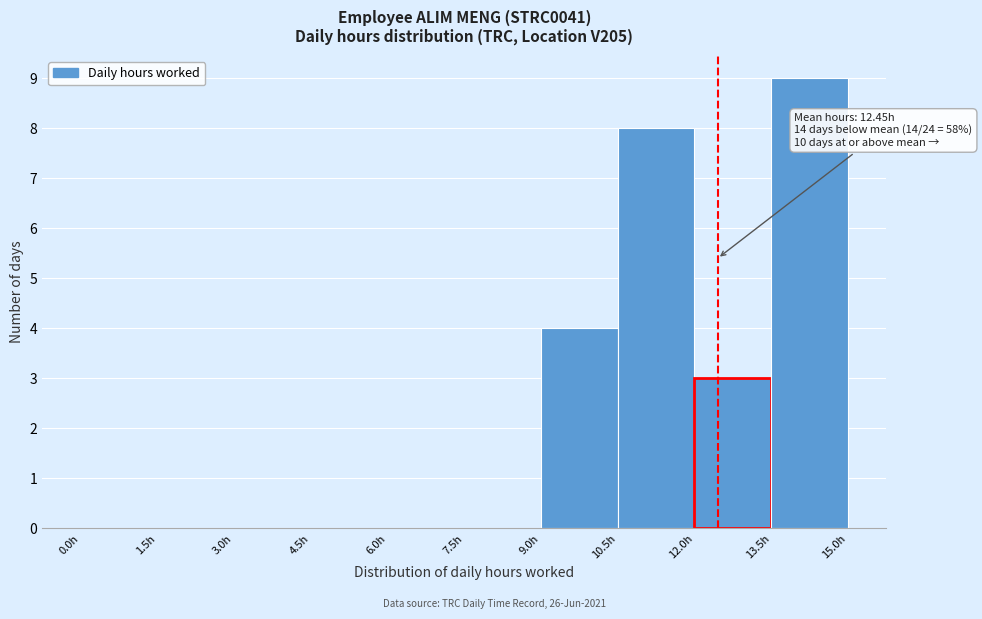

Which range on the x-axis has the tallest bar?

13.5 to 15.0